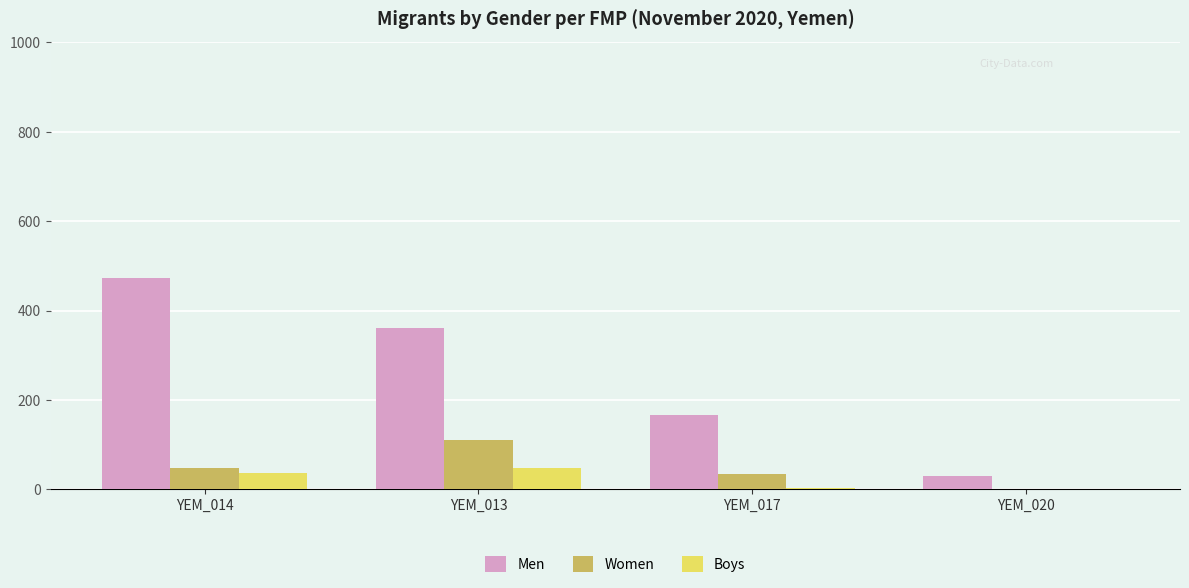

What is the highest value of the Boys series?

48